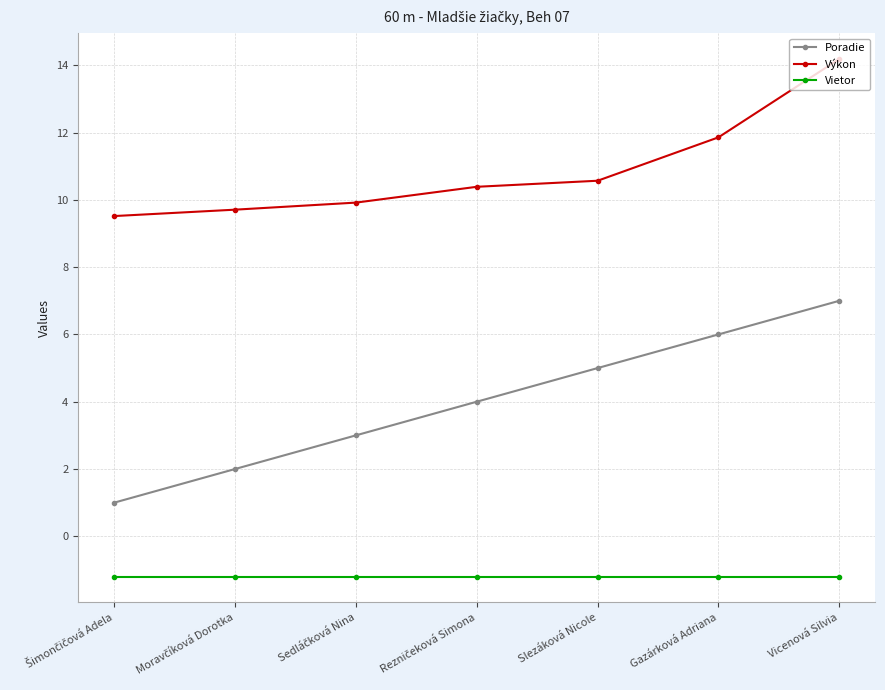

The Výkon series shows 10.6 at Slezáková Nicole. True or false?

True